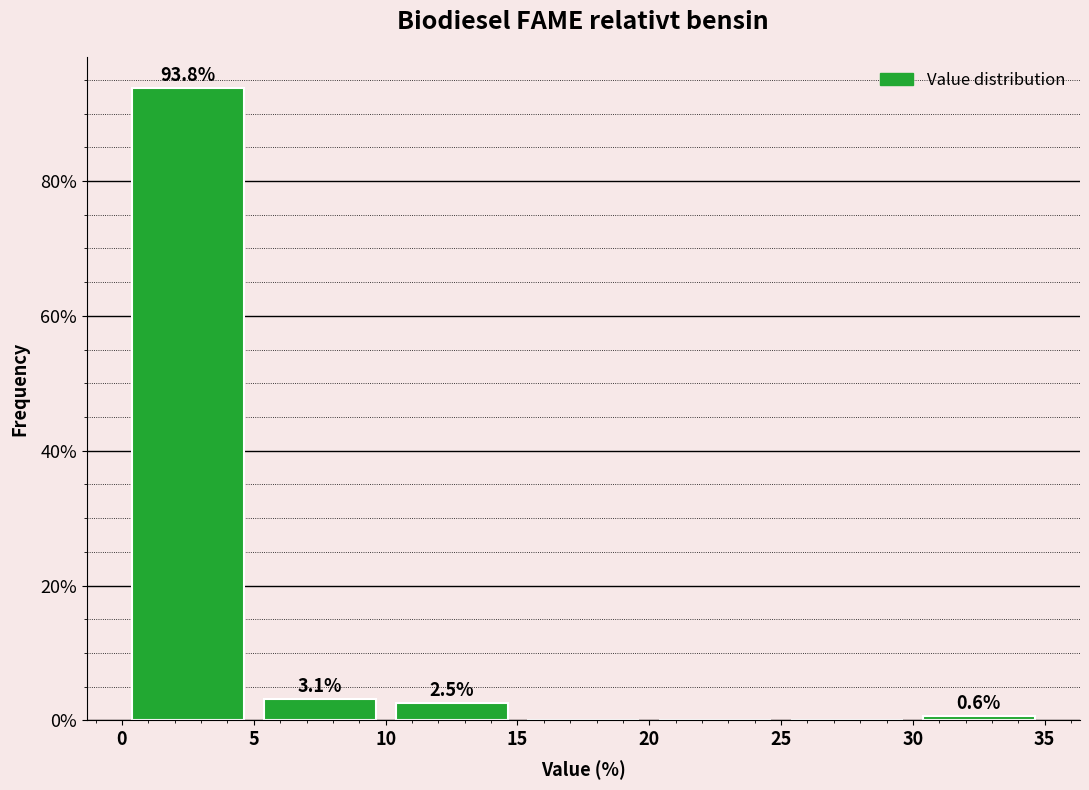

Over which range of the x-axis is the bar tallest?

0 to 5